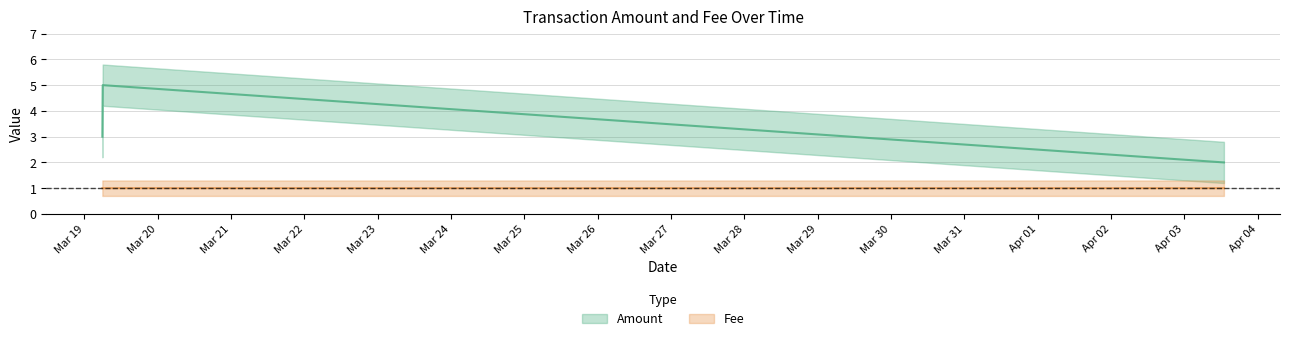

What is the spread (max minus min) of values at 2017-03-19 05:52:58?

2.0